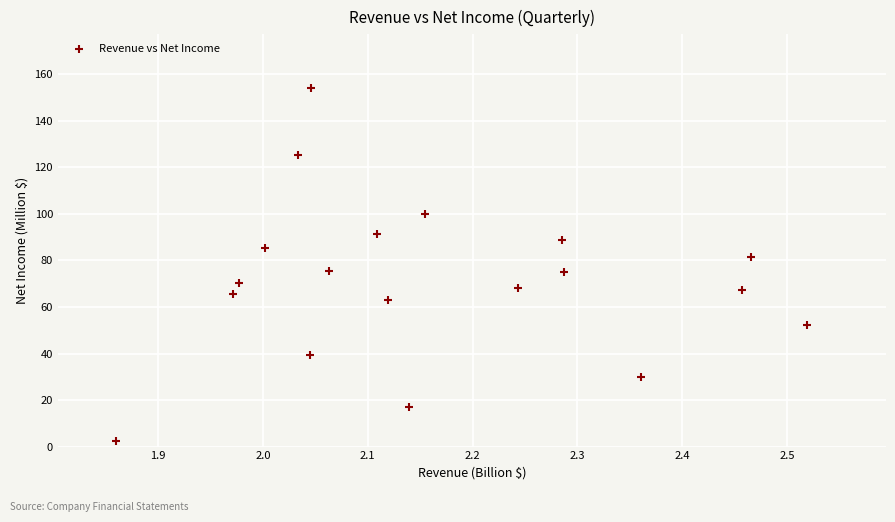

What is the range of X values (max minus min)?

0.7